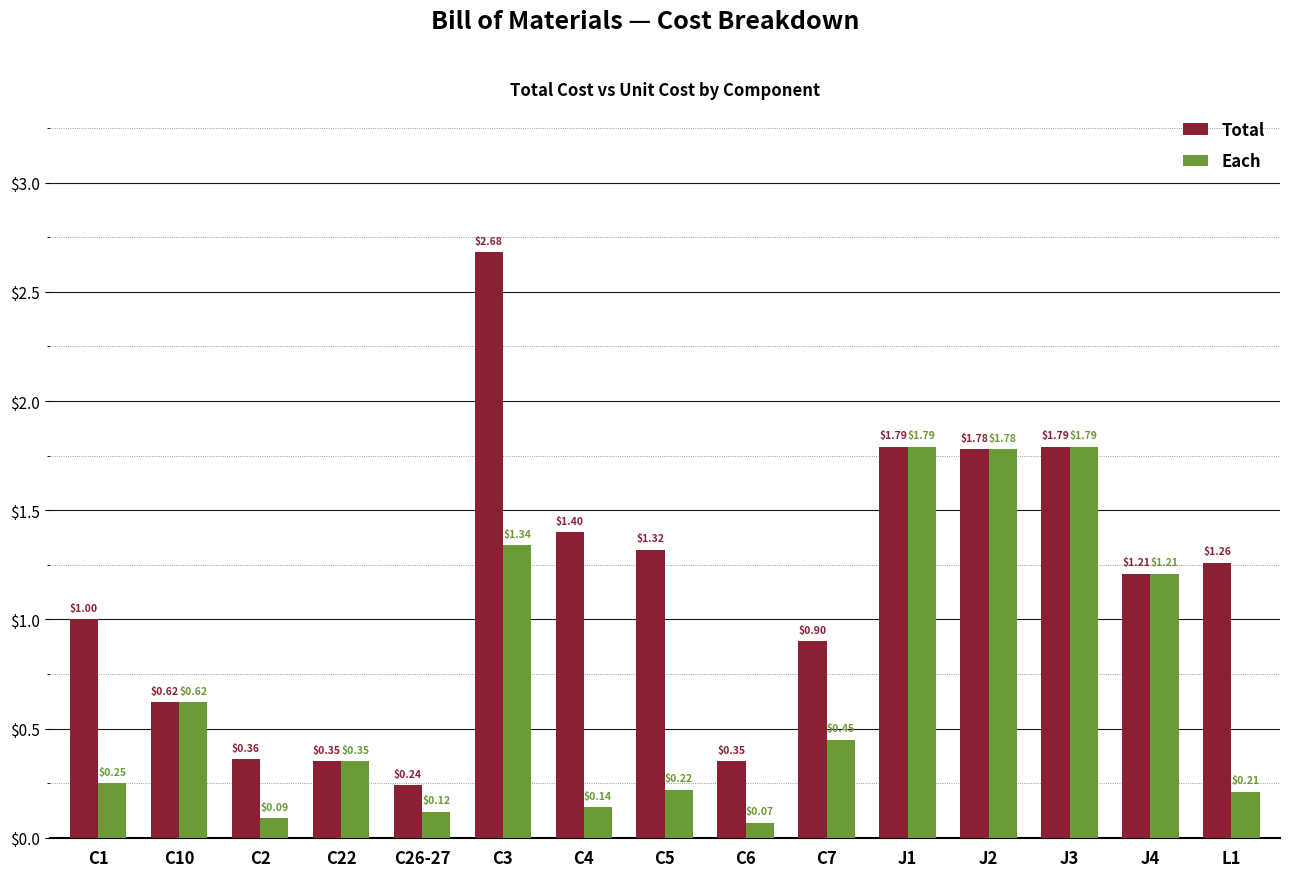

List the series in order of their peak value, lowest first.

Each, Total